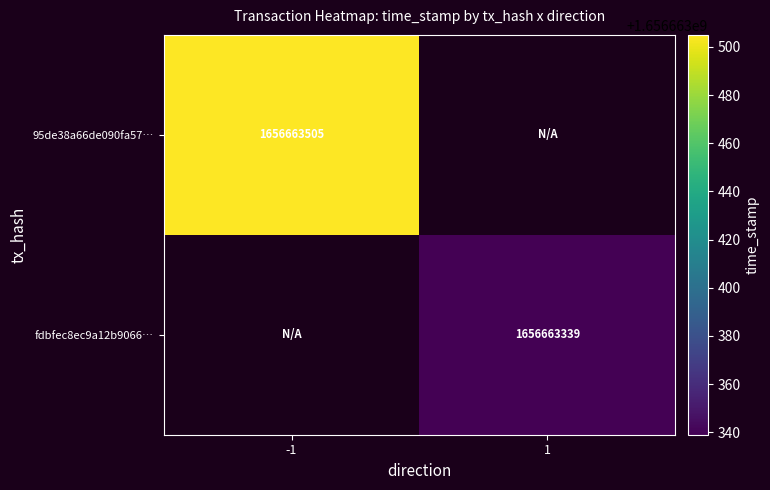

The value of 95de38a66de090fa57… at -1 is 638839507. True or false?

False